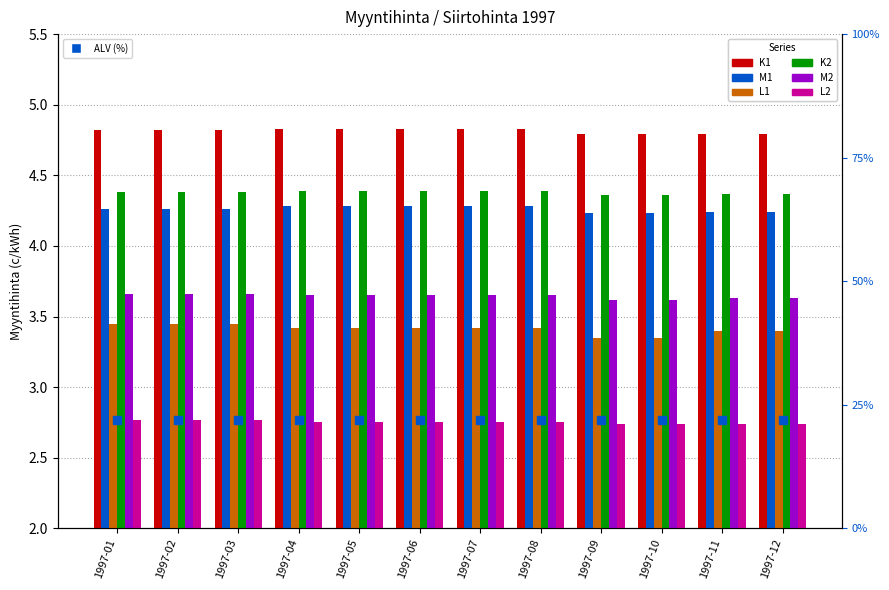

Read the K1 value at 1997-07.

4.8